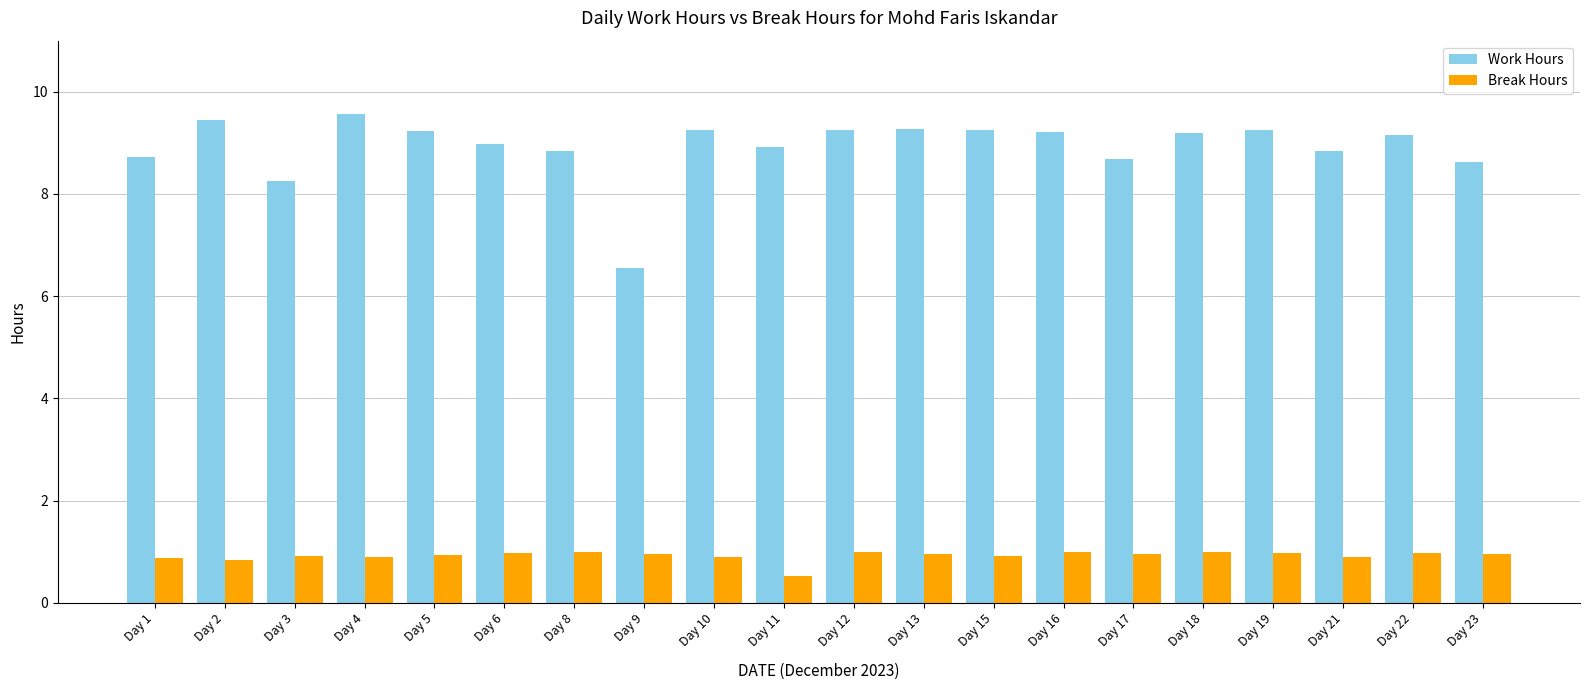

Is the value of Break Hours at Day 19 greater than the value of Work Hours at Day 8?

No